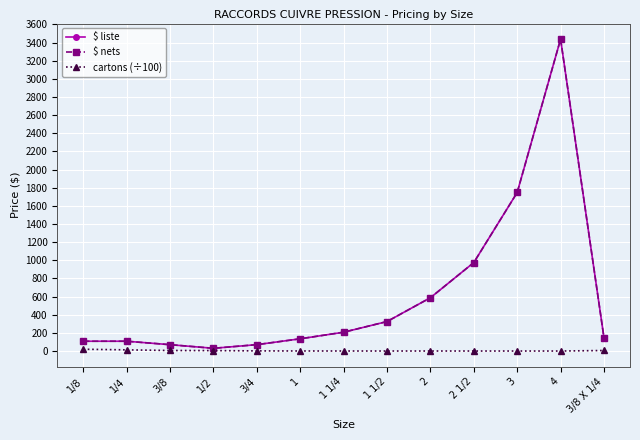

The $ nets series shows 1747.8 at 3. True or false?

True